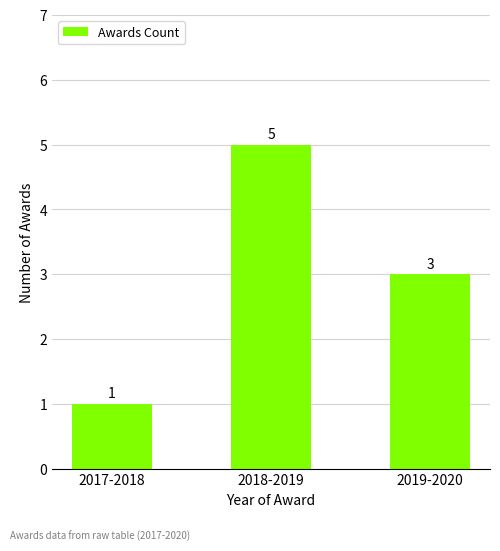

What is the minimum value shown in the chart?

1